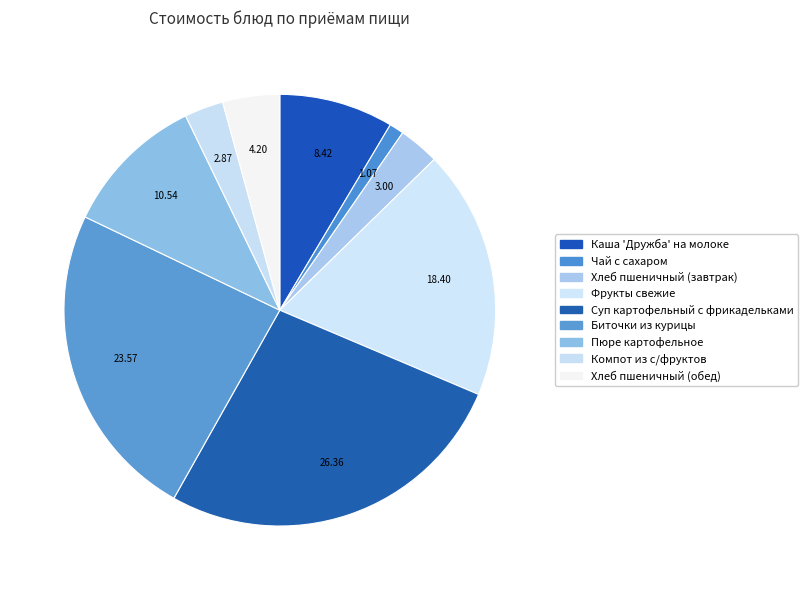

How many segments does this pie chart have?

9